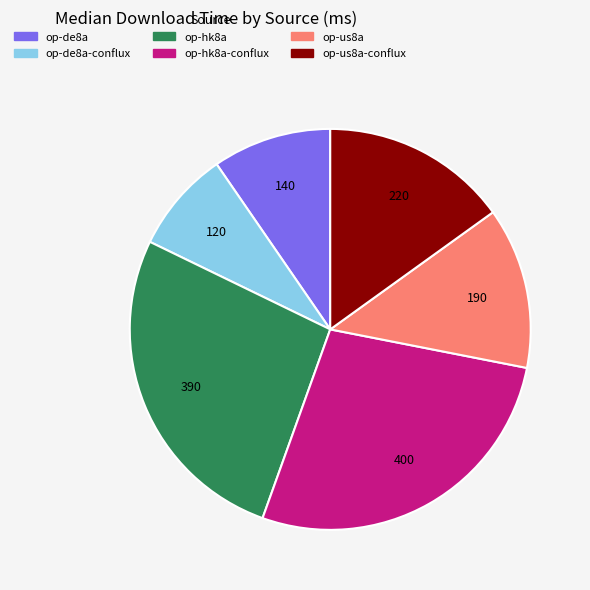

Count the number of slices in the pie.

6